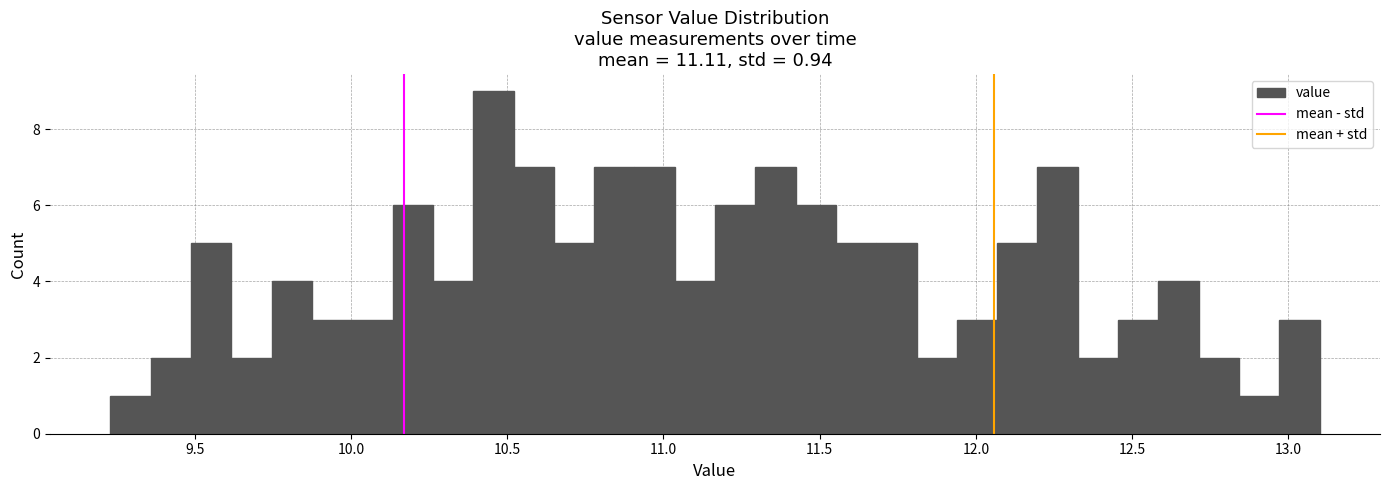

Read against the x-axis, roughly where is the centre of the tallest bar?

10.45